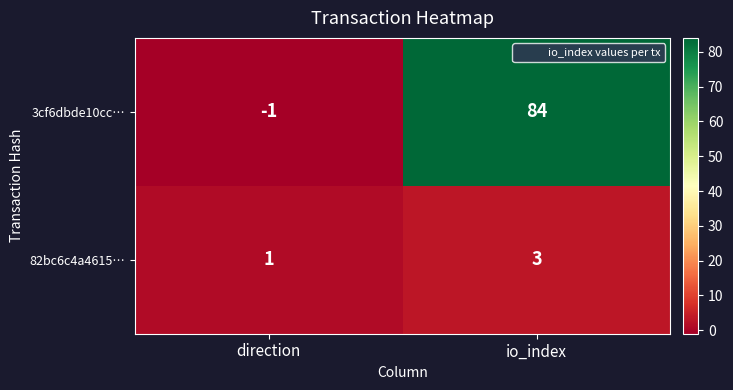

Count the number of categories in the chart.

2